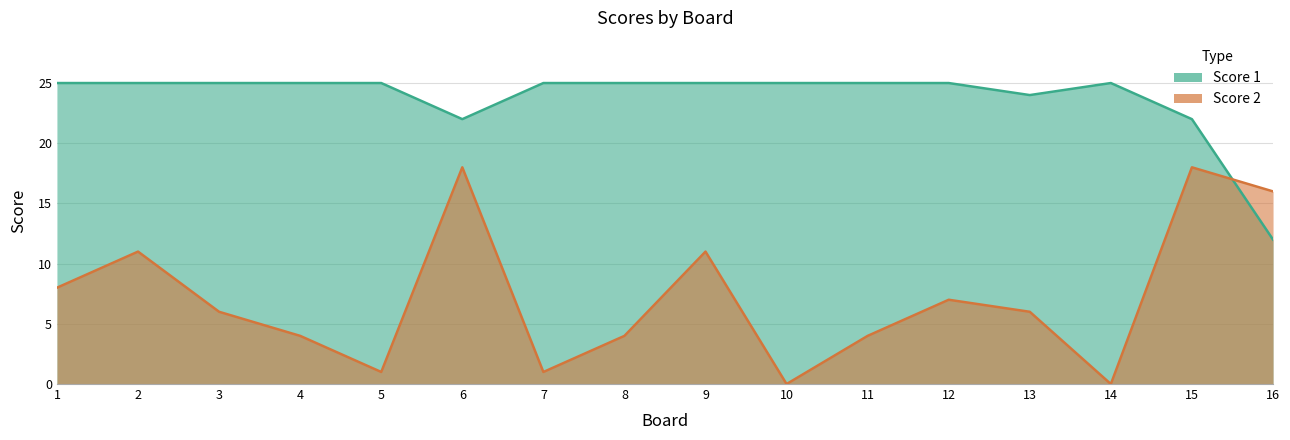

What is the difference between the second highest and second lowest values in the Score 1 series?

3